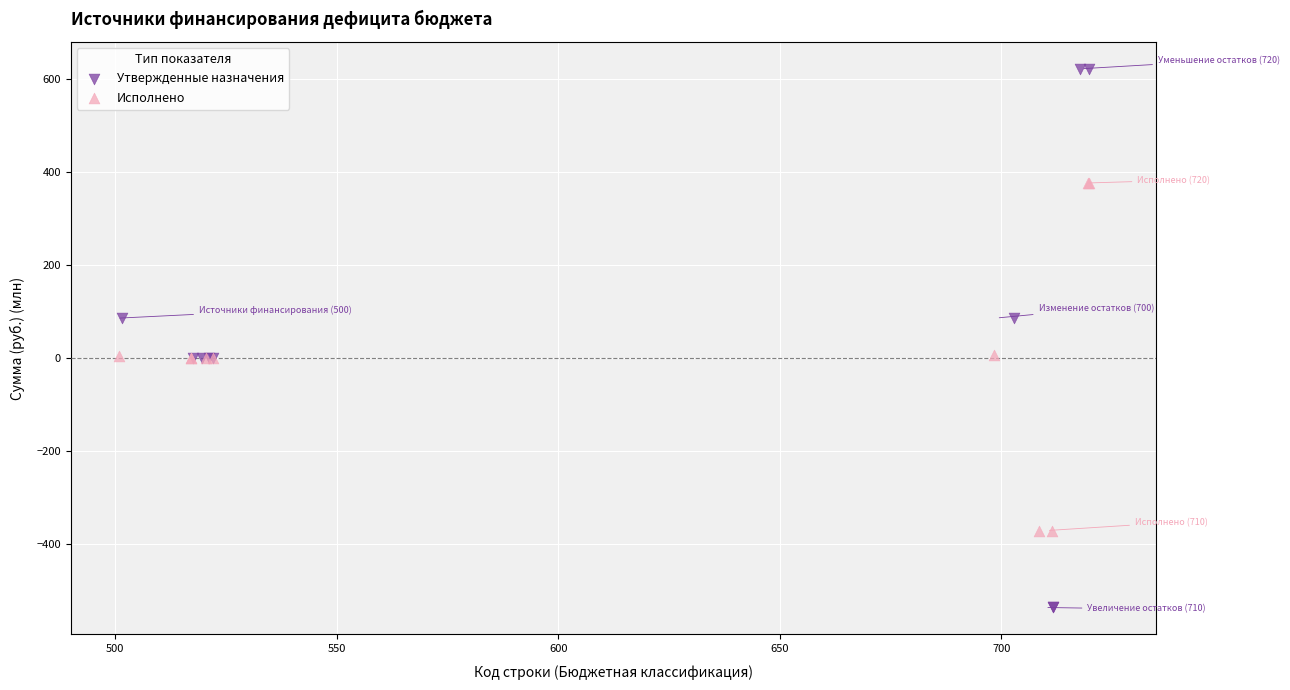

What are all the series names shown in the legend?

Утвержденные назначения, Исполнено